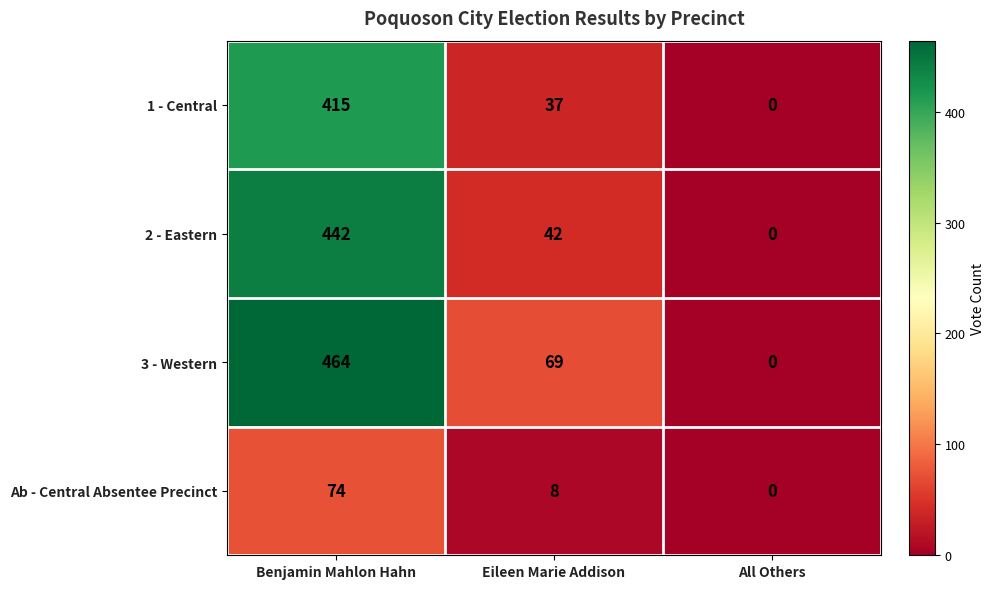

At Benjamin Mahlon Hahn, list the series in order from smallest to largest.

Ab - Central Absentee Precinct, 1 - Central, 2 - Eastern, 3 - Western